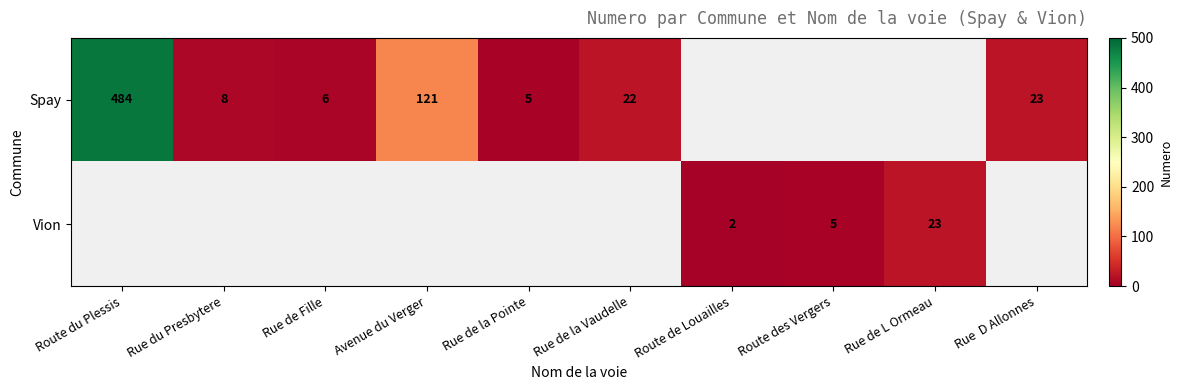

The value of Spay at Rue de Fille is 6. True or false?

True